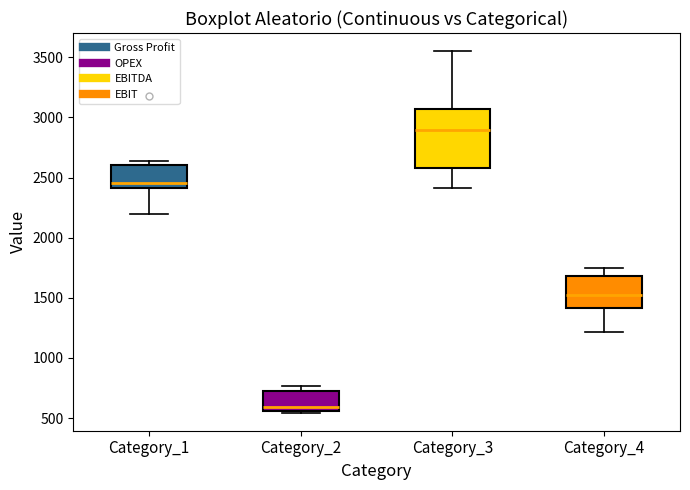

Which box has the lowest median line?

Category_2